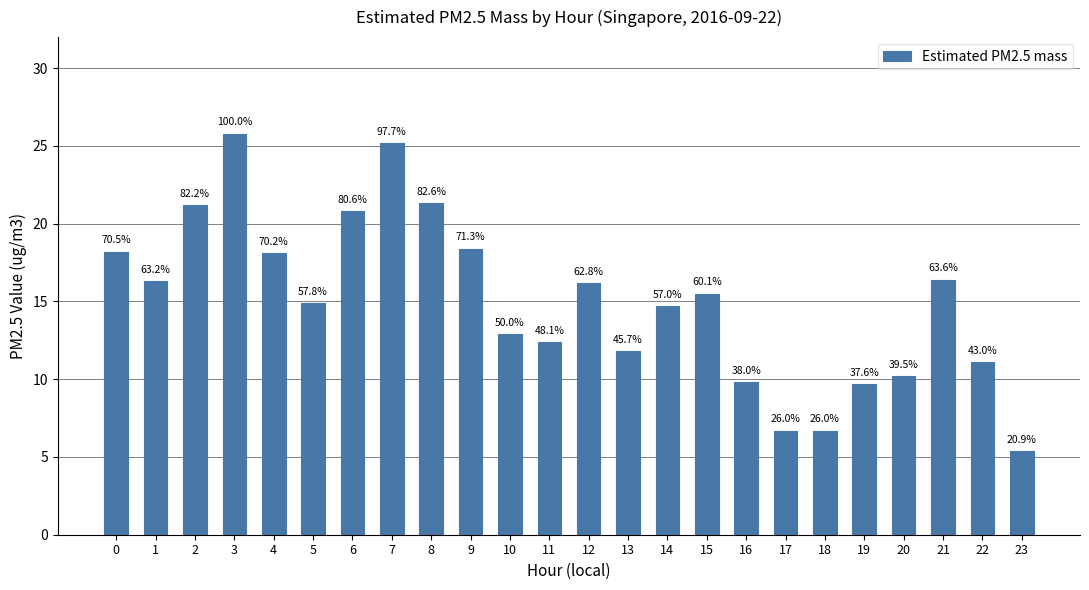

Reading left to right, list all the values displayed in this chart.

18.2	16.3	21.2	25.8	18.1	14.9	20.8	25.2	21.3	18.4	12.9	12.4	16.2	11.8	14.7	15.5	9.8	6.7	6.7	9.7	10.2	16.4	11.1	5.4